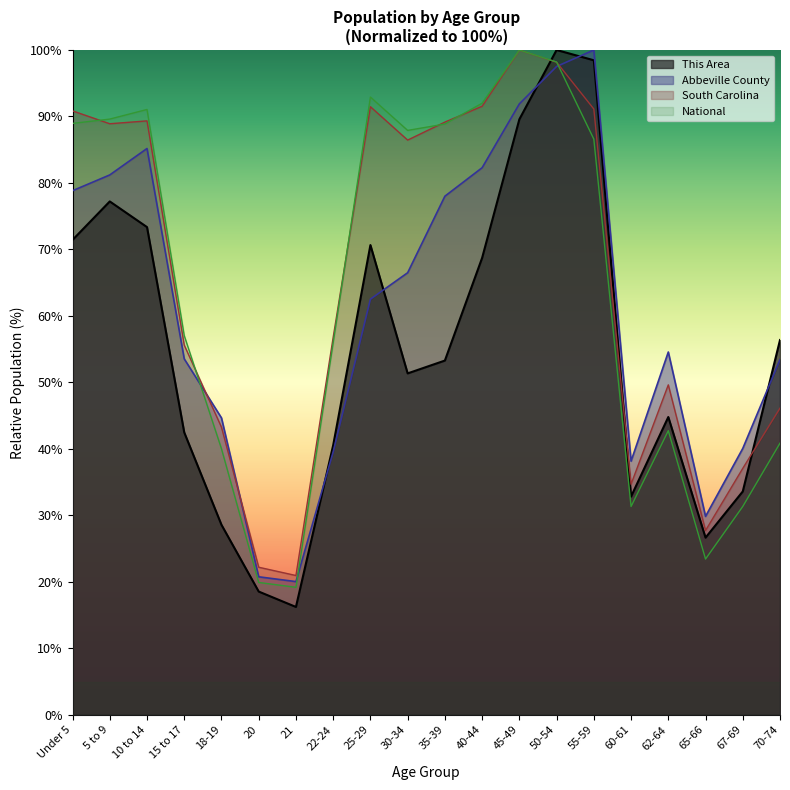

How many interior local valleys does the South Carolina series have?

5